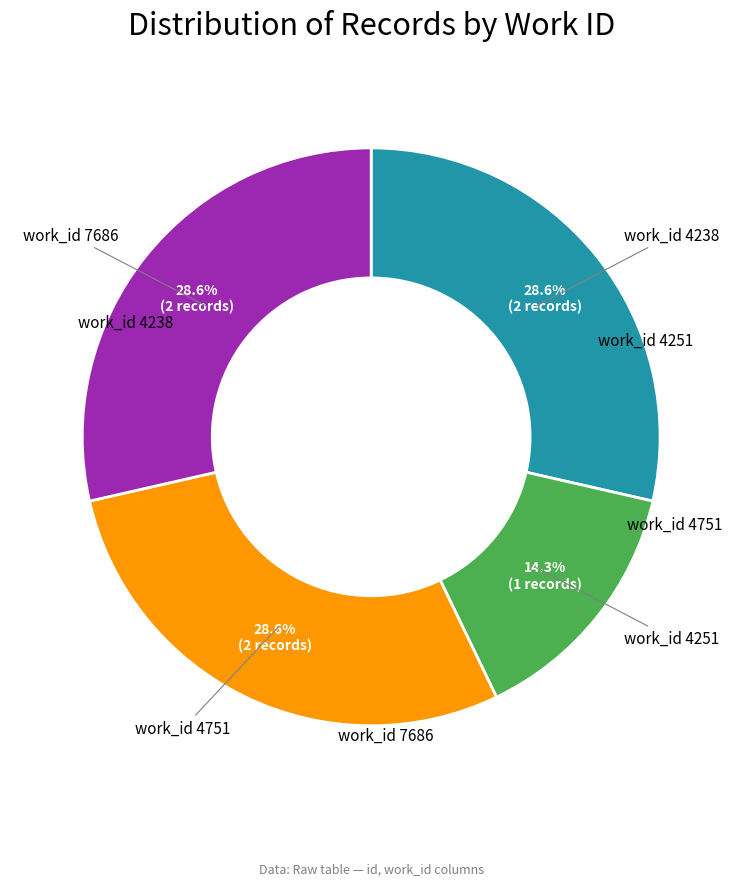

Is there a majority slice in this chart?

No